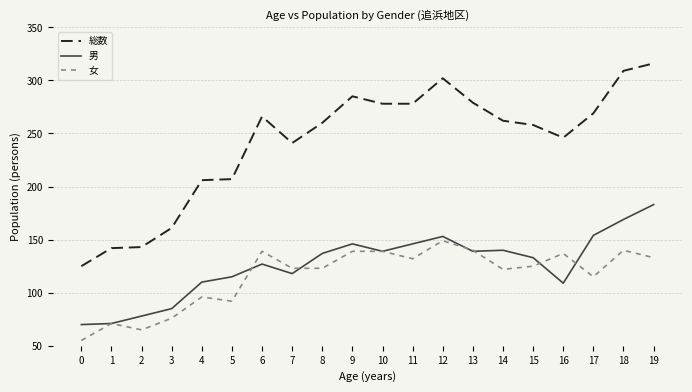

What is the difference between the 男 values at 2 and 11?

68